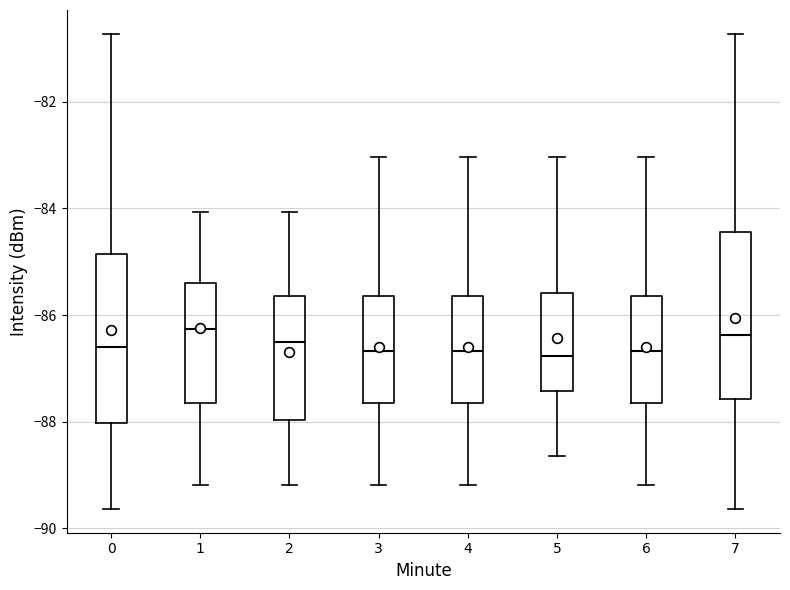

Reading left to right, transcribe this box plot: for each box, give where its median line is, the range the box spans, and where its two whiskers end, as read against the y-axis. The values are not printed on the chart, so give them approximately, as read against the axis.

0: median -86.6, box -88.0 to -84.8, whiskers -89.6 to -80.8
1: median -86.2, box -87.6 to -85.4, whiskers -89.2 to -84.0
2: median -86.6, box -88.0 to -85.6, whiskers -89.2 to -84.0
3: median -86.6, box -87.6 to -85.6, whiskers -89.2 to -83.0
4: median -86.6, box -87.6 to -85.6, whiskers -89.2 to -83.0
5: median -86.8, box -87.4 to -85.6, whiskers -88.6 to -83.0
6: median -86.6, box -87.6 to -85.6, whiskers -89.2 to -83.0
7: median -86.4, box -87.6 to -84.4, whiskers -89.6 to -80.8